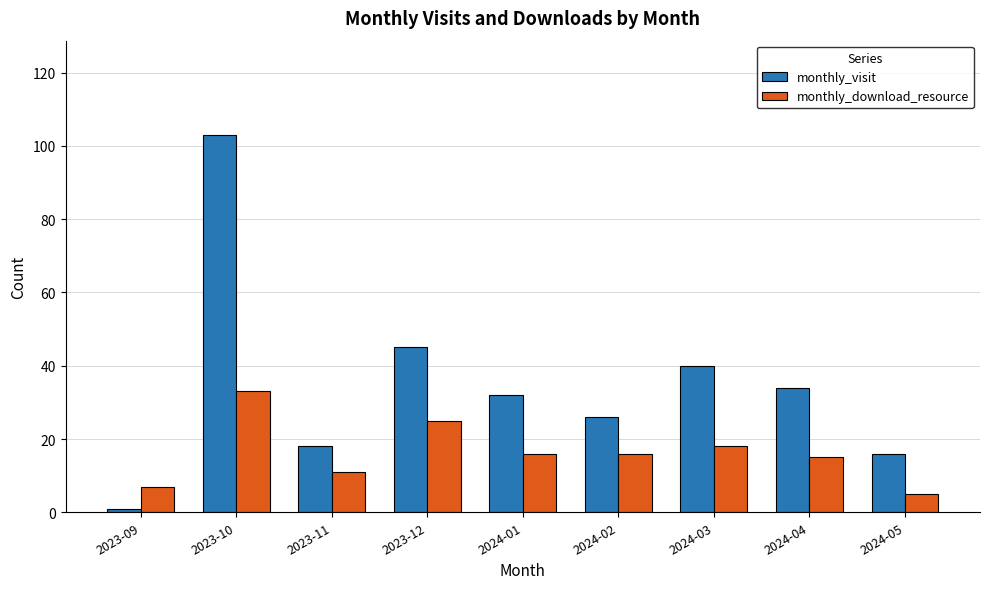

Is it true that monthly_download_resource equals 33 at 2023-10?

True